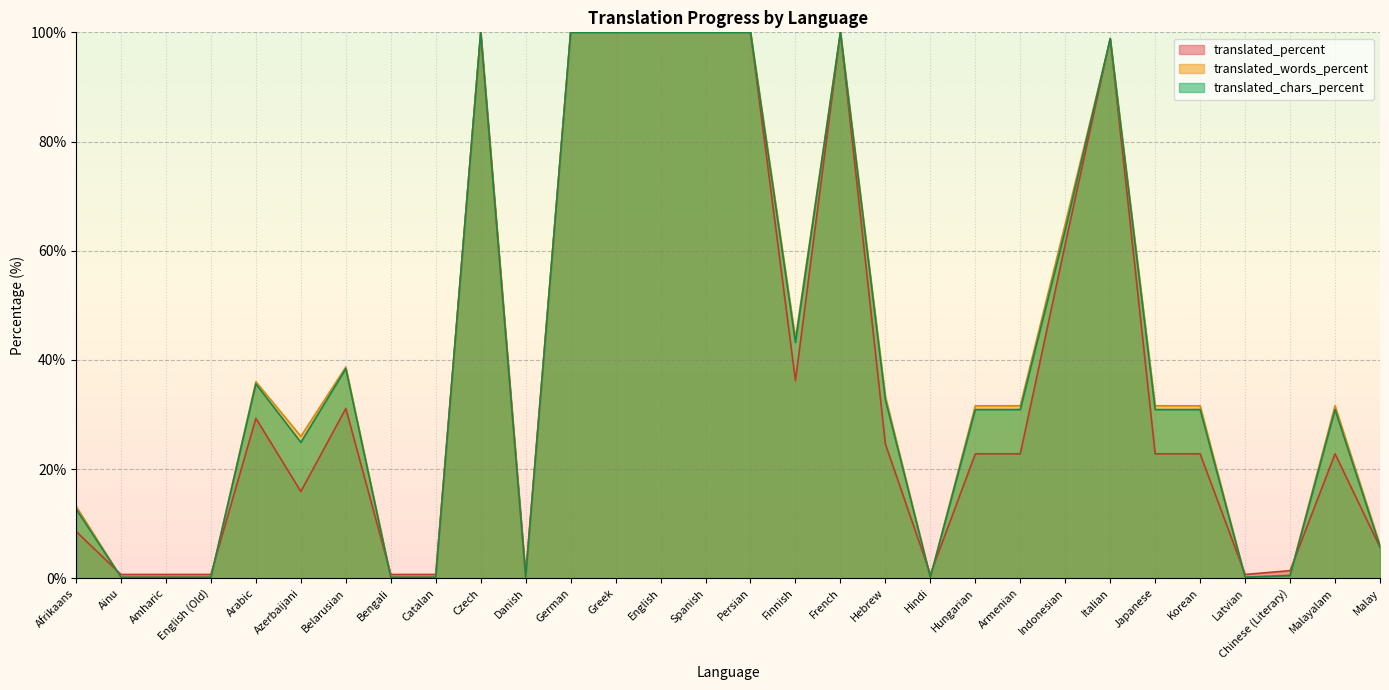

What is the label of the 29th point from the left?

Malayalam